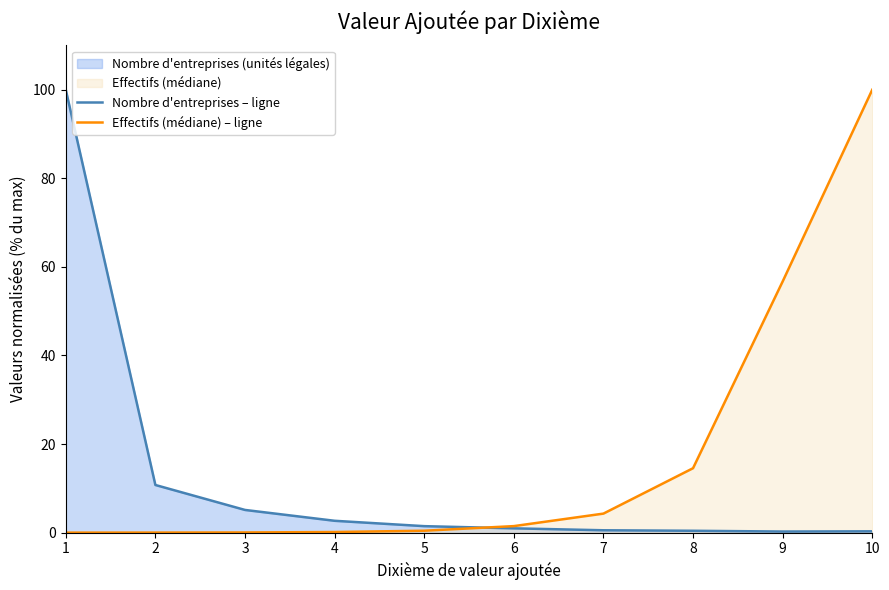

What is the total value across all series at 5?

1.9